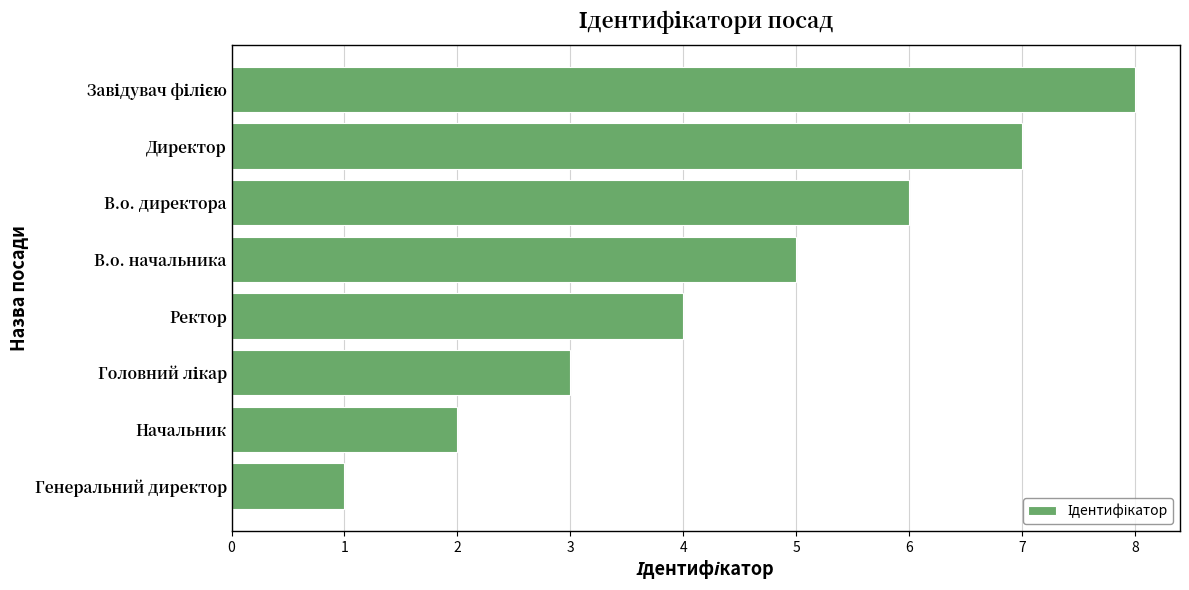

Which has a higher value, Ректор or В.о. директора?

В.о. директора